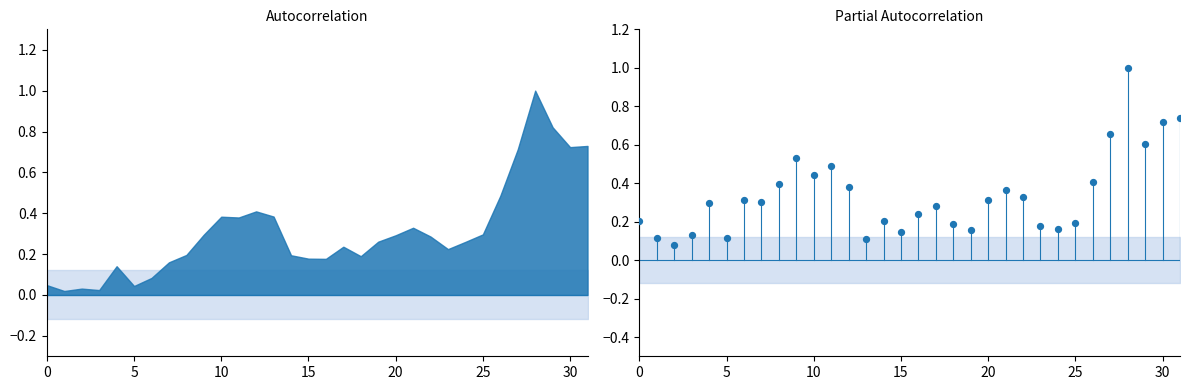

Which has a higher value, 18 or 27?

27